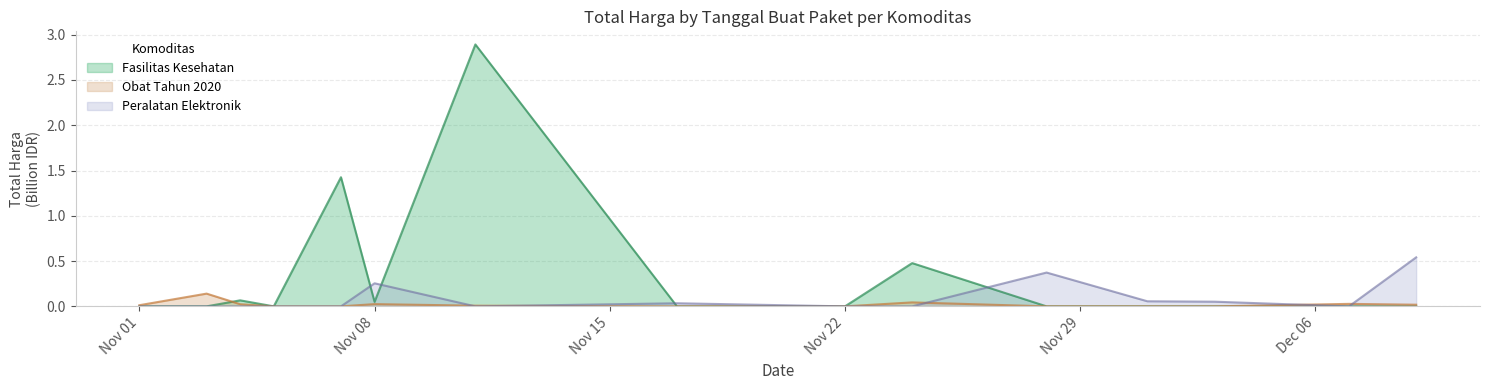

The Fasilitas Kesehatan series shows 0.9 at 2021-12-03. True or false?

False